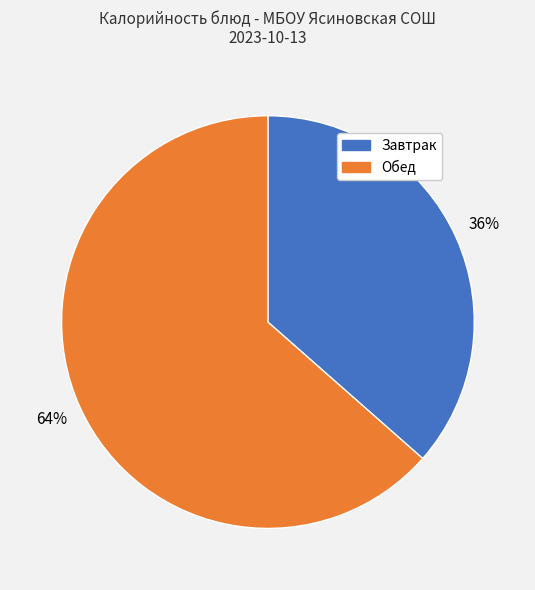

How many segments does this pie chart have?

2